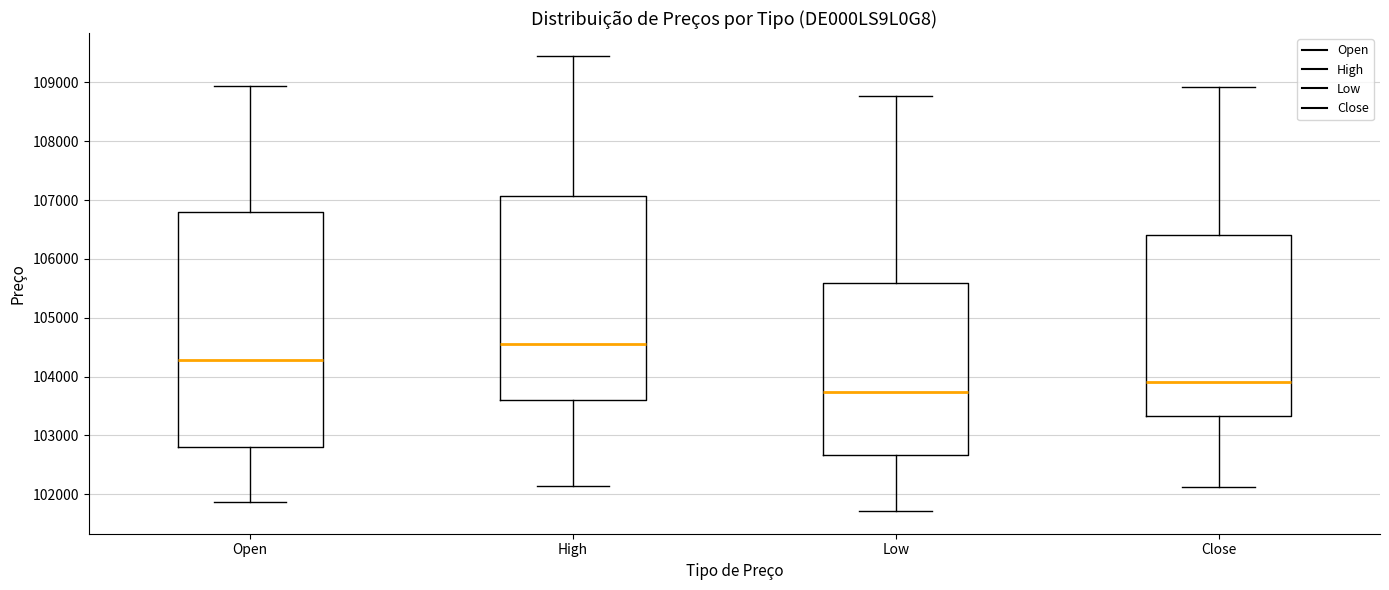

Which box's median line is the lowest?

Low